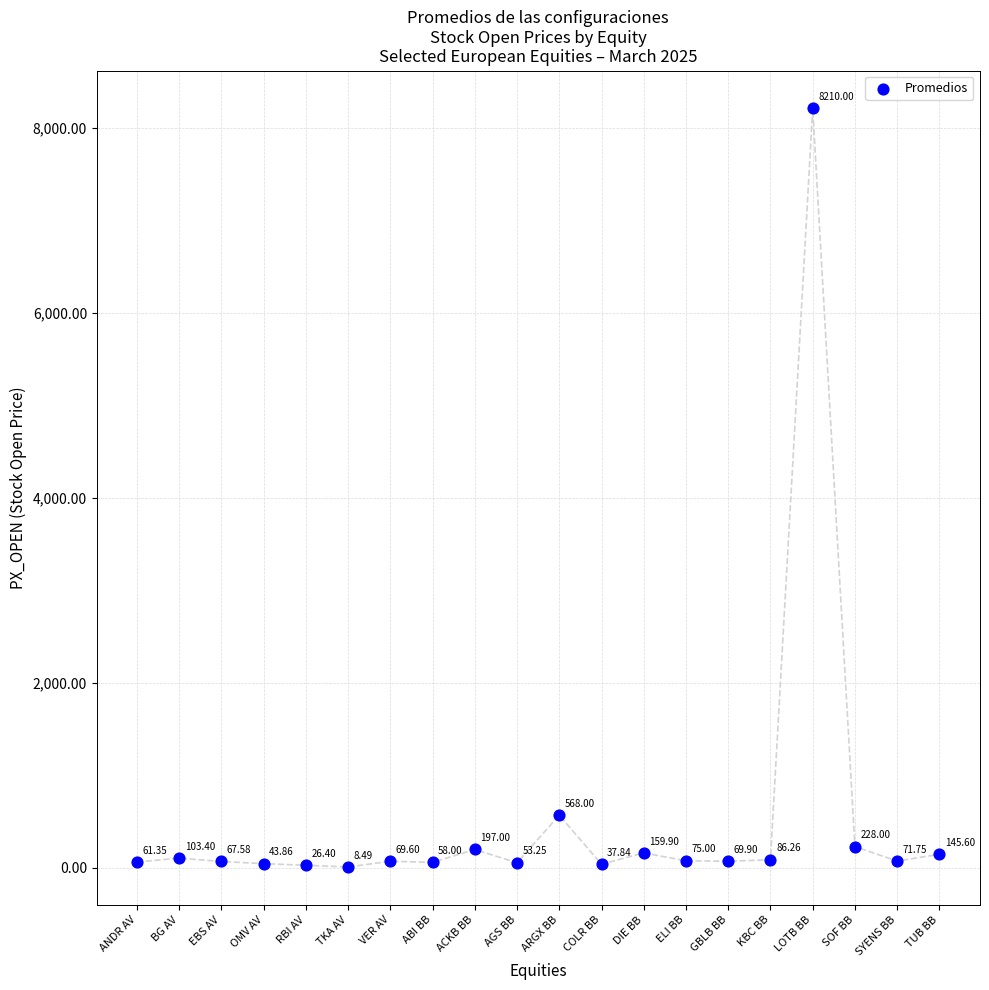

What is the range of Y values (max minus min)?

8201.5